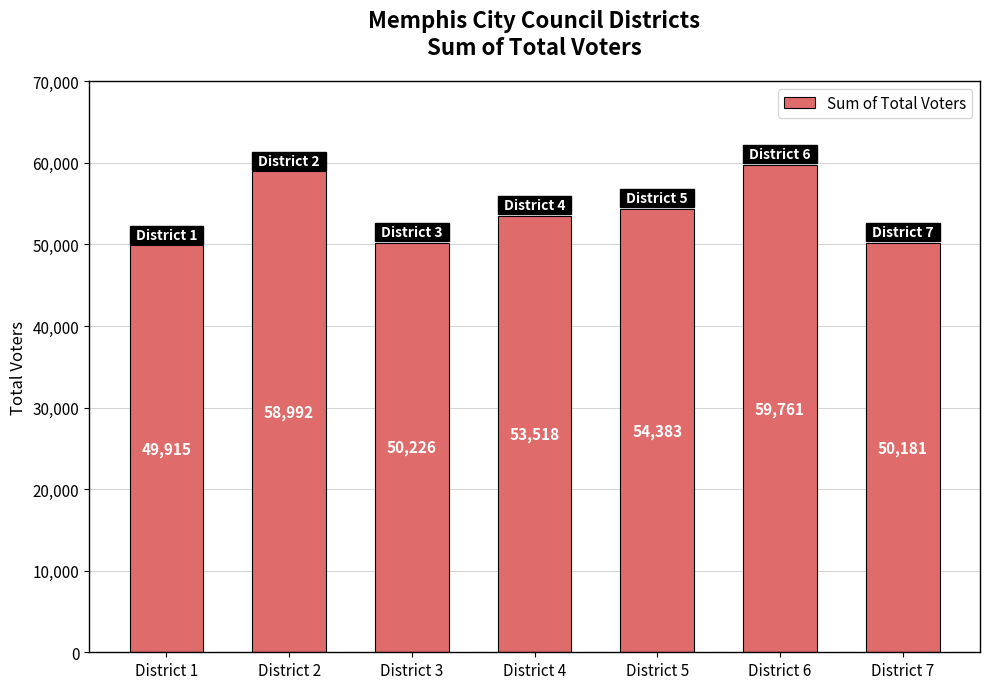

What value does the data have at District 5, to the nearest 10?

54380